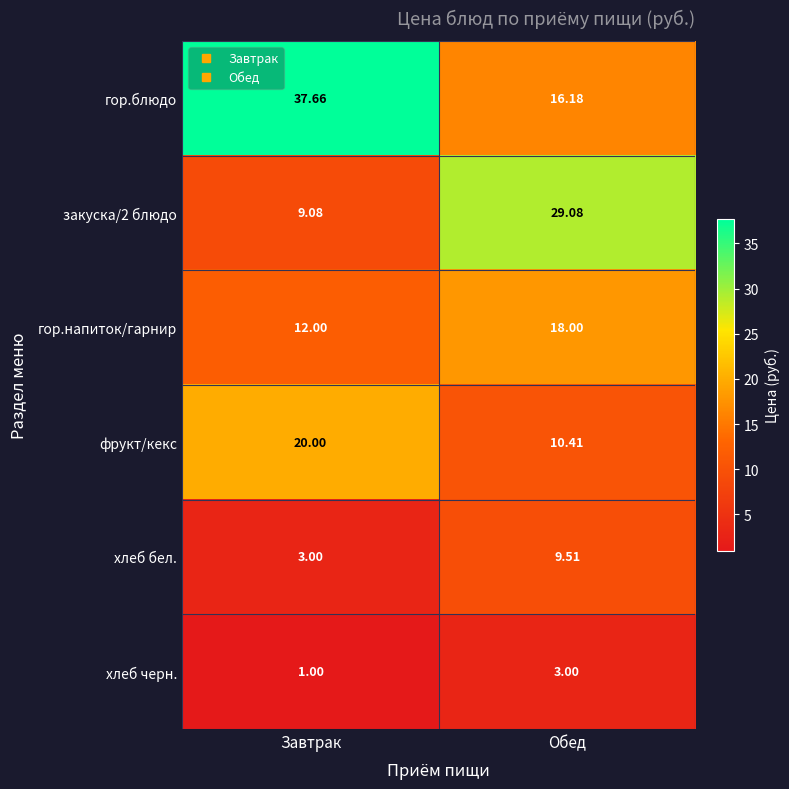

What is the spread (max minus min) of values at Обед?

26.1